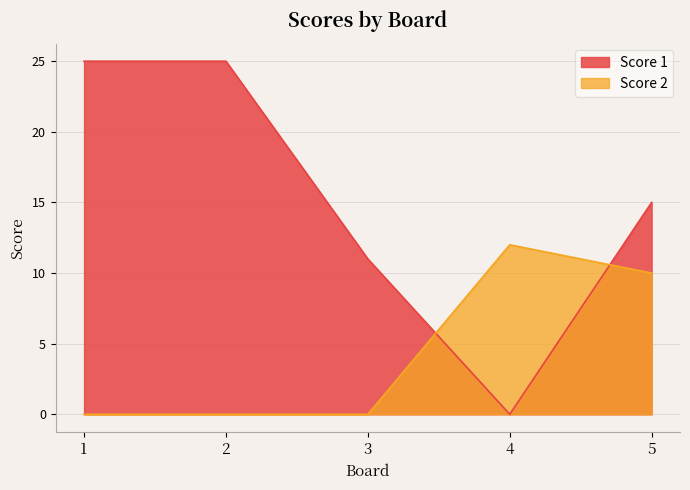

List the series in order of their peak value, lowest first.

Score 2, Score 1